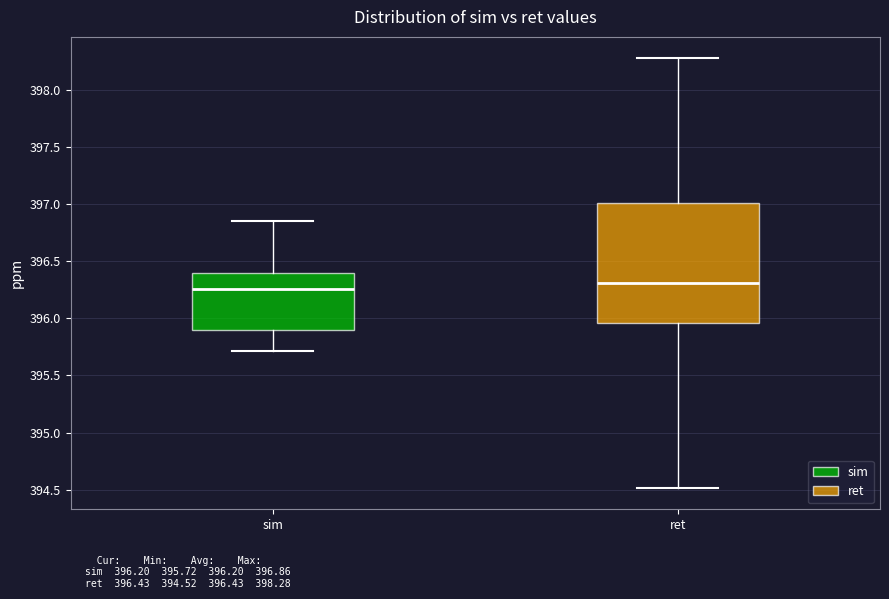

Comparing the boxes themselves (not the whiskers), which one is the tallest?

ret